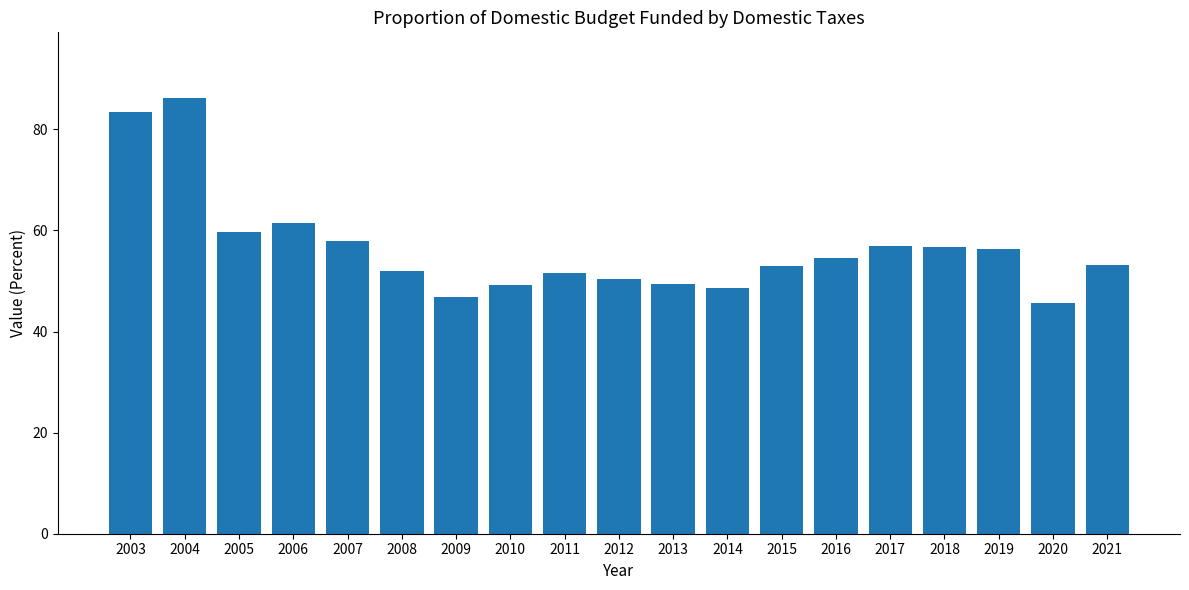

Is it true that the value at 2010 is 49.2?

True